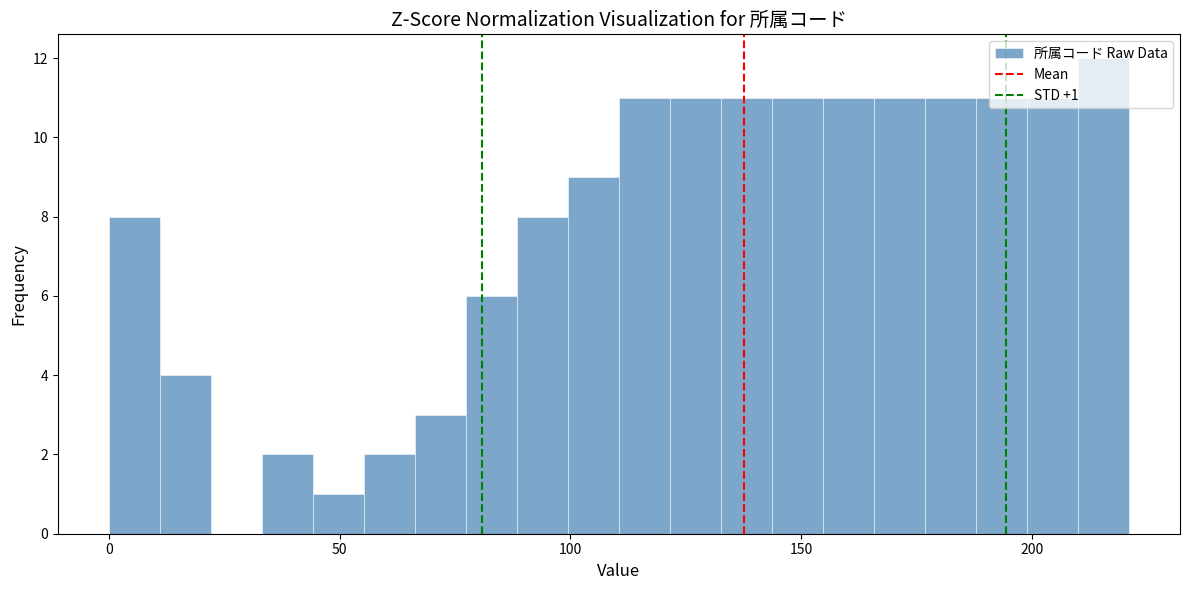

Read against the x-axis, roughly where is the centre of the tallest bar?

215